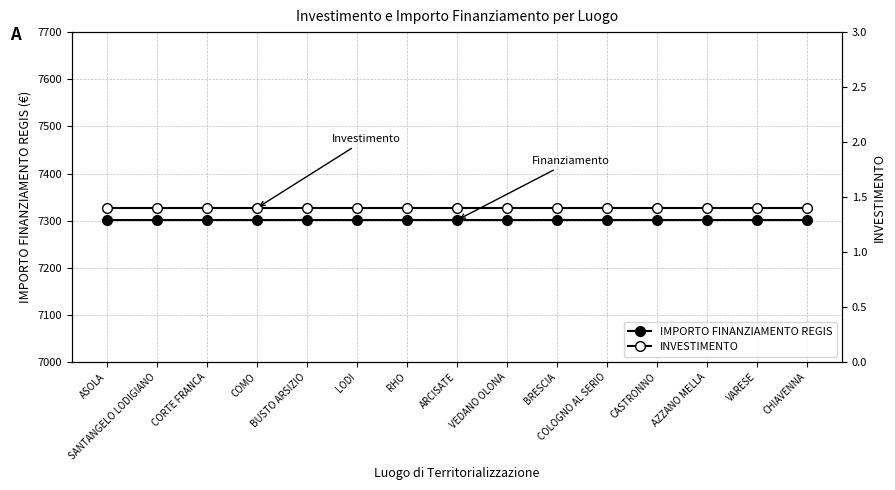

How many distinct data groups are displayed?

2